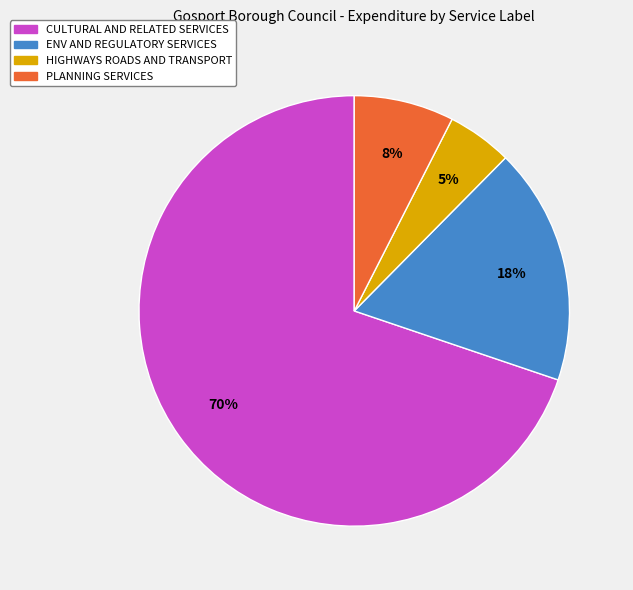

Which has a higher value, ENV AND REGULATORY SERVICES or PLANNING SERVICES?

ENV AND REGULATORY SERVICES